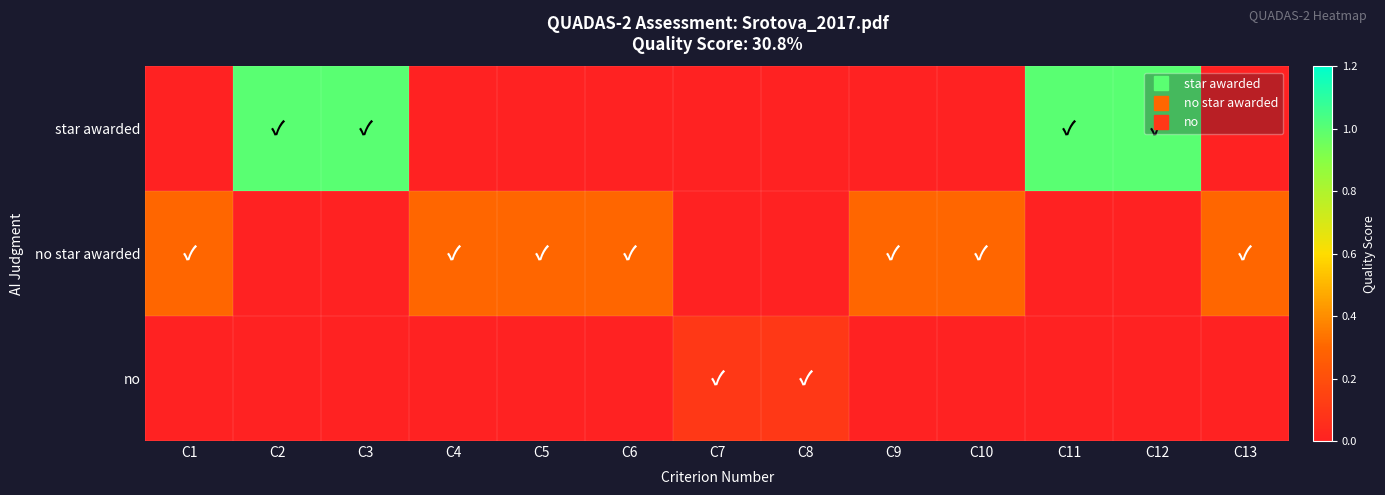

What is the total value across all series at C4?

0.3